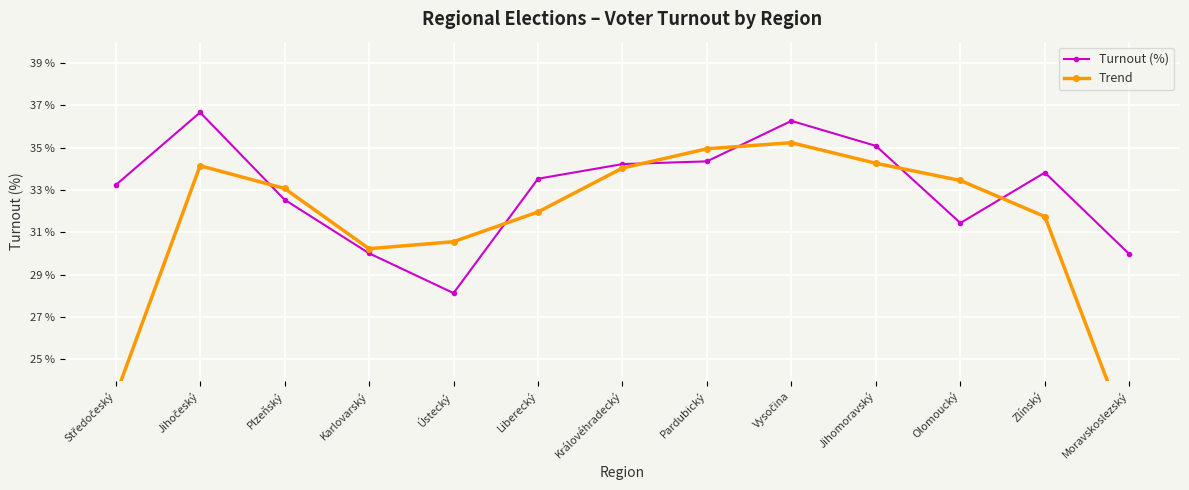

What is the approximate value of Turnout (%) at Pardubický?

34.4